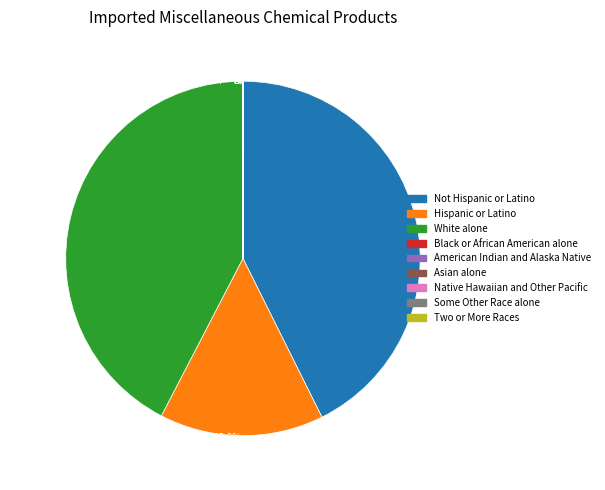

Does 15.0% (540120 g) represent more than half of the total?

No